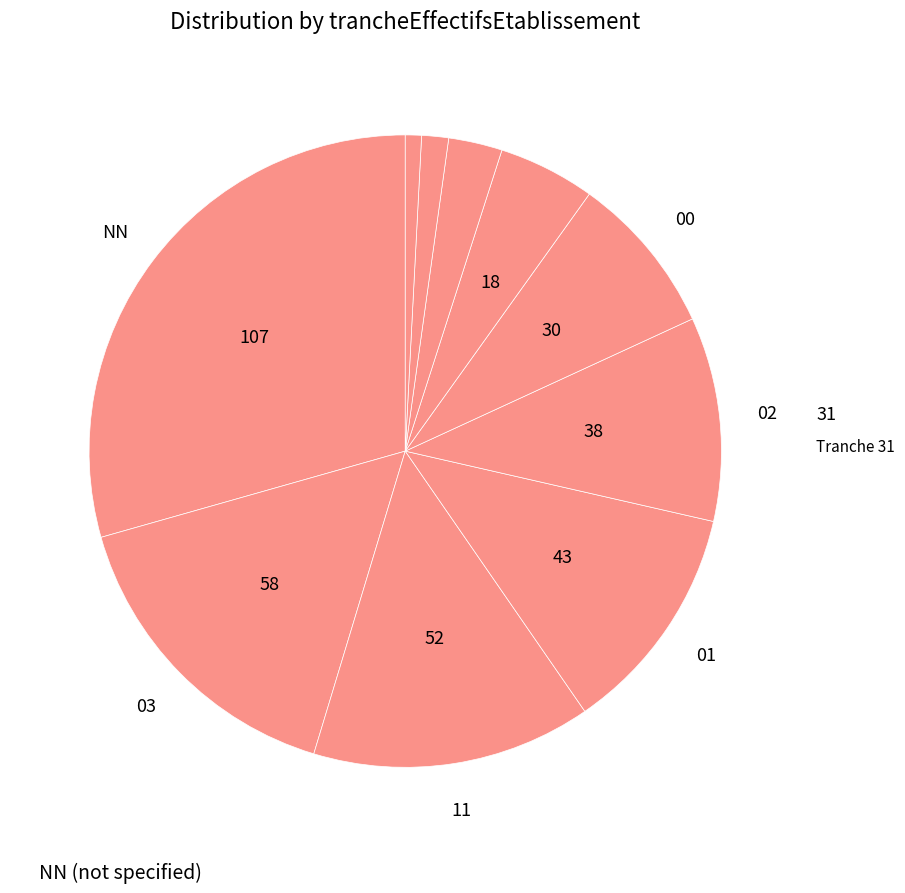

How many slices are in this pie chart?

10